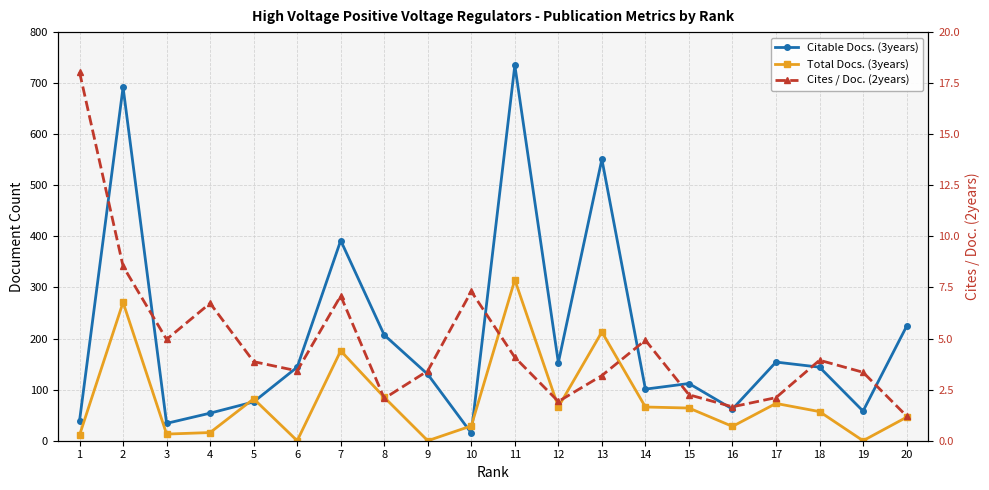

Reading left to right, list all the values displayed in this chart.

Citable Docs. (3years): 39.0	692.0	34.0	54.0	76.0	144.0	392.0	207.0	130.0	15.0	735.0	153.0	551.0	101.0	112.0	62.0	154.0	144.0	58.0	224.0
Total Docs. (3years): 11.0	271.0	13.0	16.0	82.0	0.0	176.0	85.0	0.0	29.0	315.0	66.0	213.0	66.0	64.0	28.0	73.0	57.0	0.0	46.0
Cites / Doc. (2years): 18.0	8.5	5.0	6.7	3.9	3.4	7.1	2.1	3.4	7.3	4.1	1.9	3.2	4.9	2.2	1.7	2.1	3.9	3.4	1.2